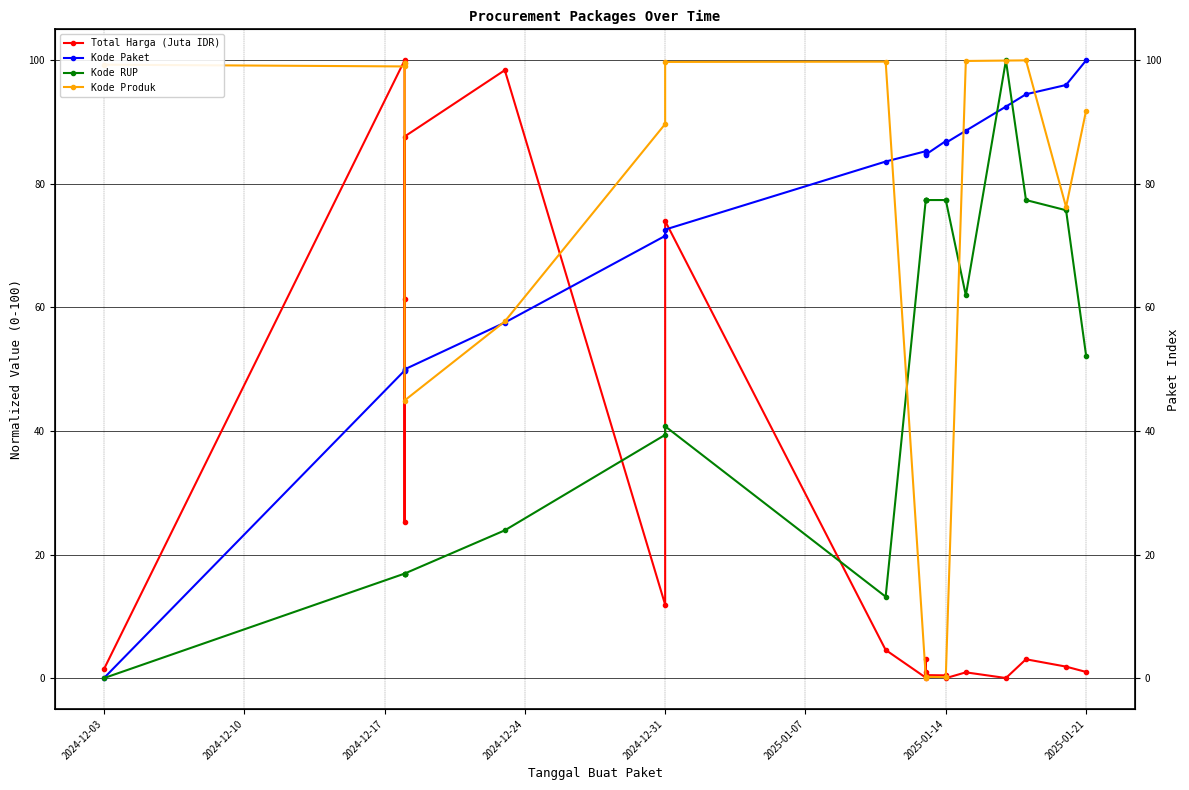

True or false: Total Harga (Juta IDR) and Kode RUP cross at least once.

True